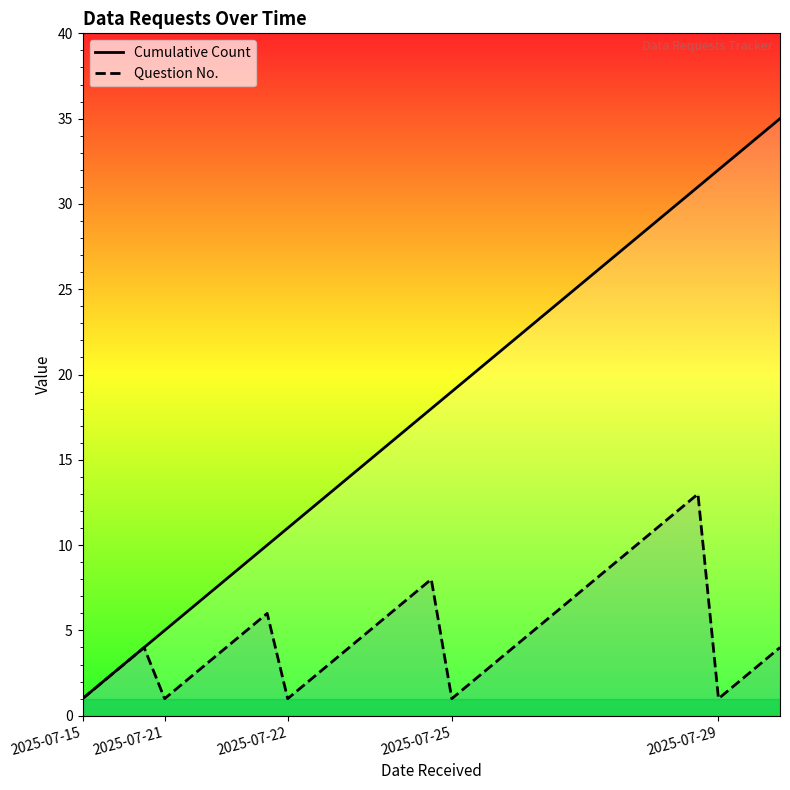

At 5, list the series in order from smallest to largest.

Question No., Cumulative Count